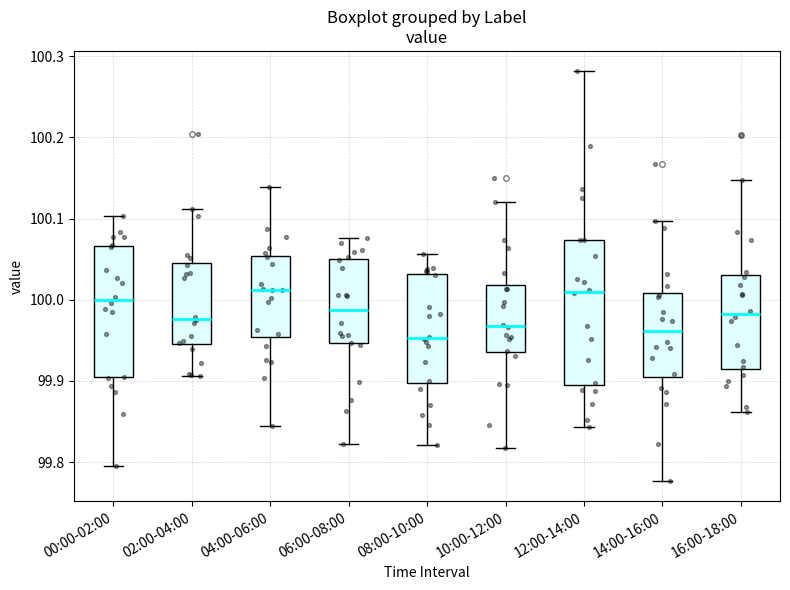

Reading left to right, read every box against the y-axis: the position of its median line, the range the box covers, and the ends of its whiskers. The values are not printed on the chart, so give them approximately, as read against the axis.

00:00-02:00: median 100.00, box 99.90 to 100.07, whiskers 99.79 to 100.10
02:00-04:00: median 99.98, box 99.95 to 100.05, whiskers 99.91 to 100.11
04:00-06:00: median 100.01, box 99.95 to 100.05, whiskers 99.84 to 100.14
06:00-08:00: median 99.99, box 99.95 to 100.05, whiskers 99.82 to 100.08
08:00-10:00: median 99.95, box 99.90 to 100.03, whiskers 99.82 to 100.06
10:00-12:00: median 99.97, box 99.94 to 100.02, whiskers 99.82 to 100.12
12:00-14:00: median 100.01, box 99.90 to 100.07, whiskers 99.84 to 100.28
14:00-16:00: median 99.96, box 99.90 to 100.01, whiskers 99.78 to 100.10
16:00-18:00: median 99.98, box 99.92 to 100.03, whiskers 99.86 to 100.15